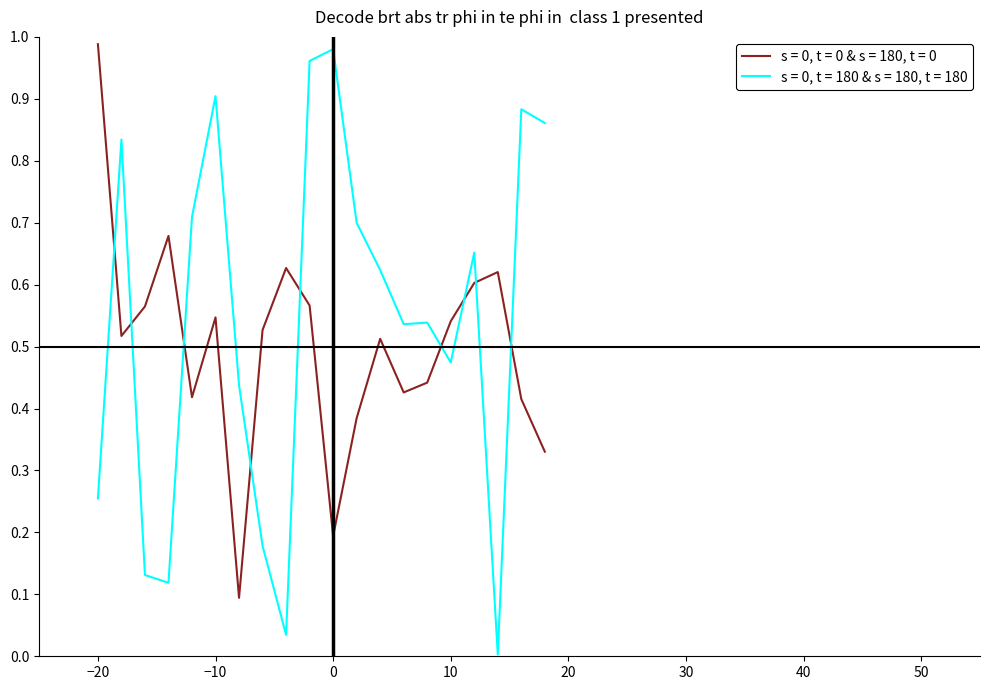

Is this an area chart (filled region under the line)?

No